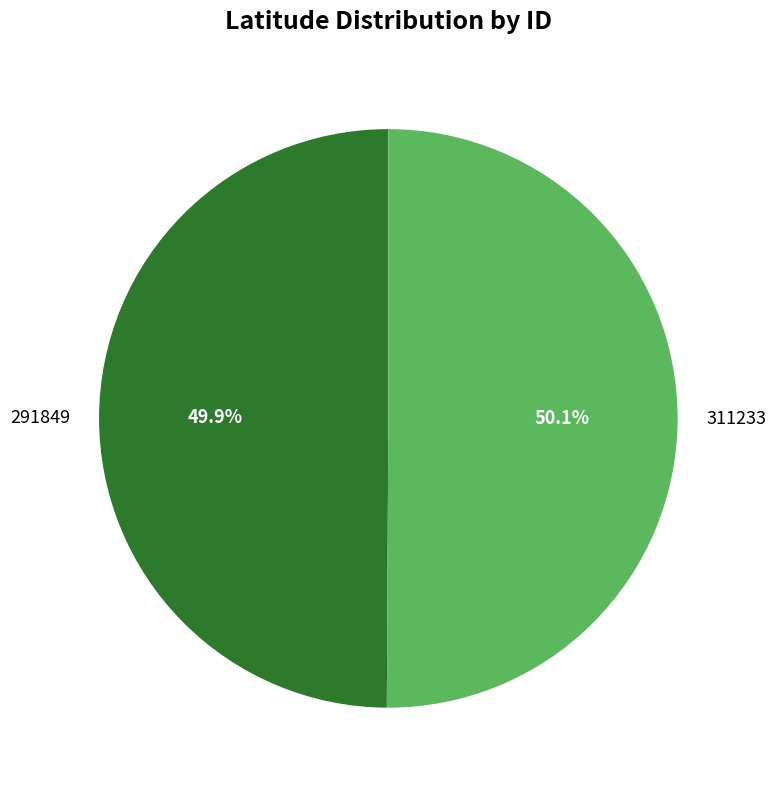

True or false: 311233 accounts for 50% of the total.

True